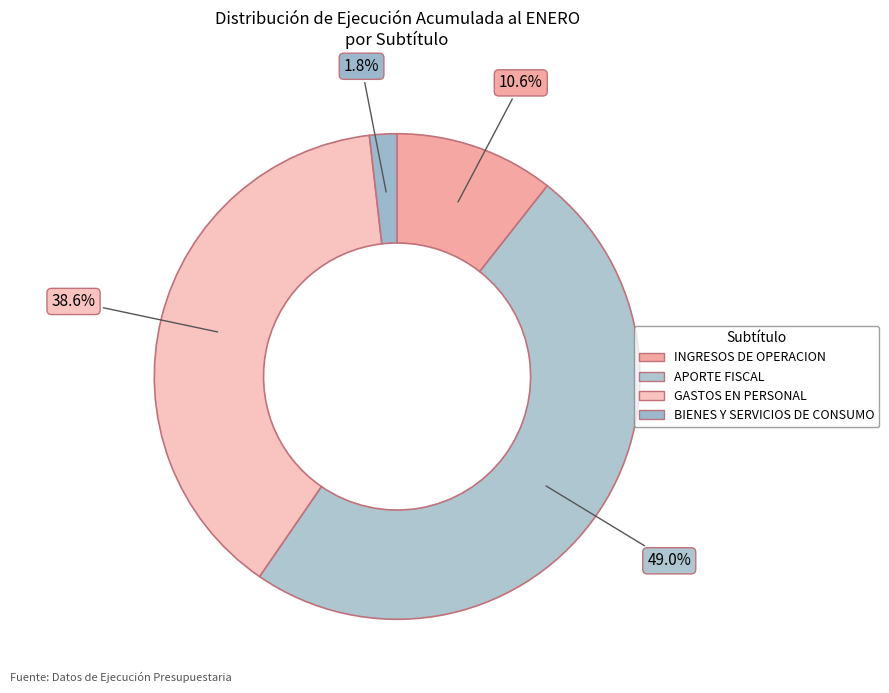

How many segments does this pie chart have?

4